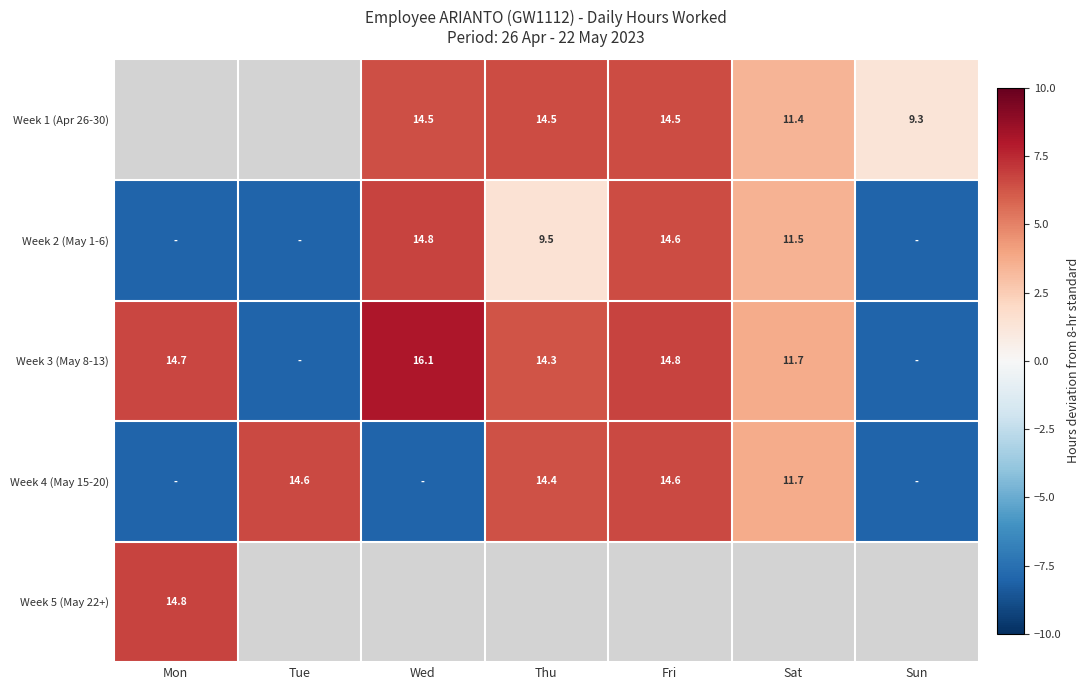

Is the value of Week 2 (May 1-6) at Fri greater than the value of Week 3 (May 8-13) at Thu?

Yes